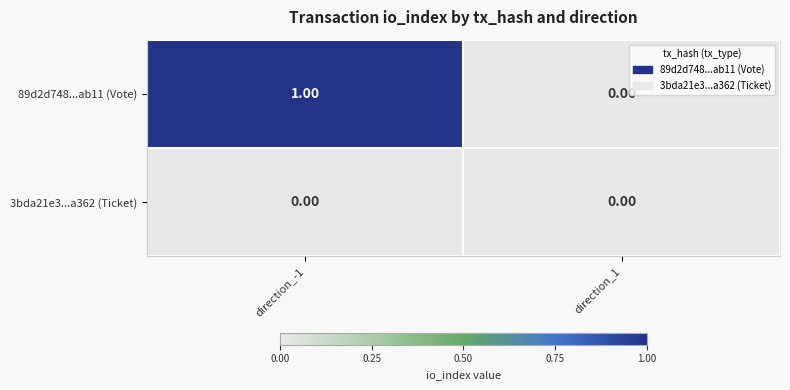

Rank the series by their maximum value, from lowest to highest.

3bda21e3...a362 (Ticket), 89d2d748...ab11 (Vote)